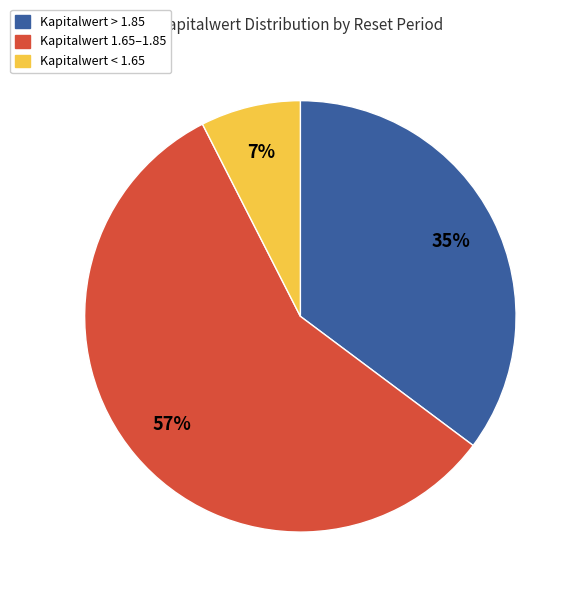

Is there any slice that represents more than half of the pie?

Yes